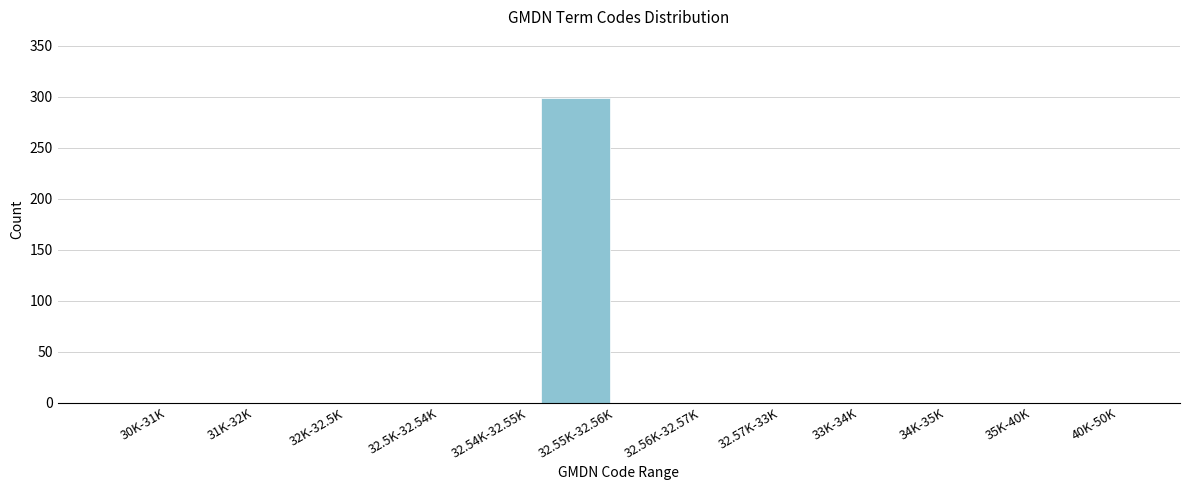

Reading left to right, extract all data points from this chart.

30K-31K=0	31K-32K=0	32K-32.5K=0	32.5K-32.54K=0	32.54K-32.55K=0	32.55K-32.56K=299	32.56K-32.57K=0	32.57K-33K=0	33K-34K=0	34K-35K=0	35K-40K=0	40K-50K=0